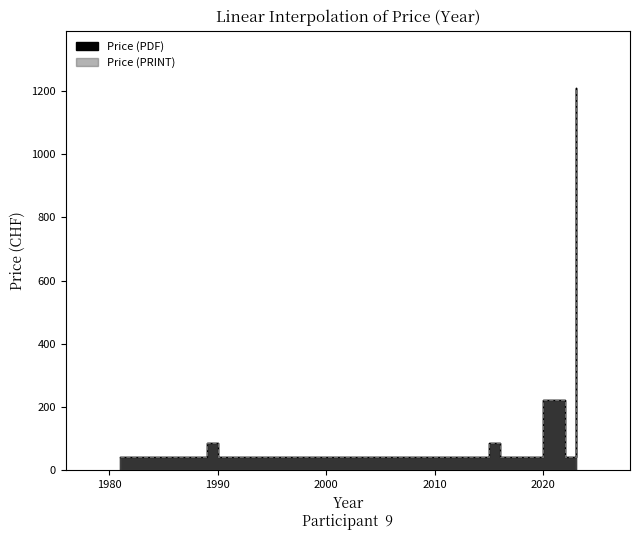

Is it true that Price (PDF) equals 43 at 1991?

True